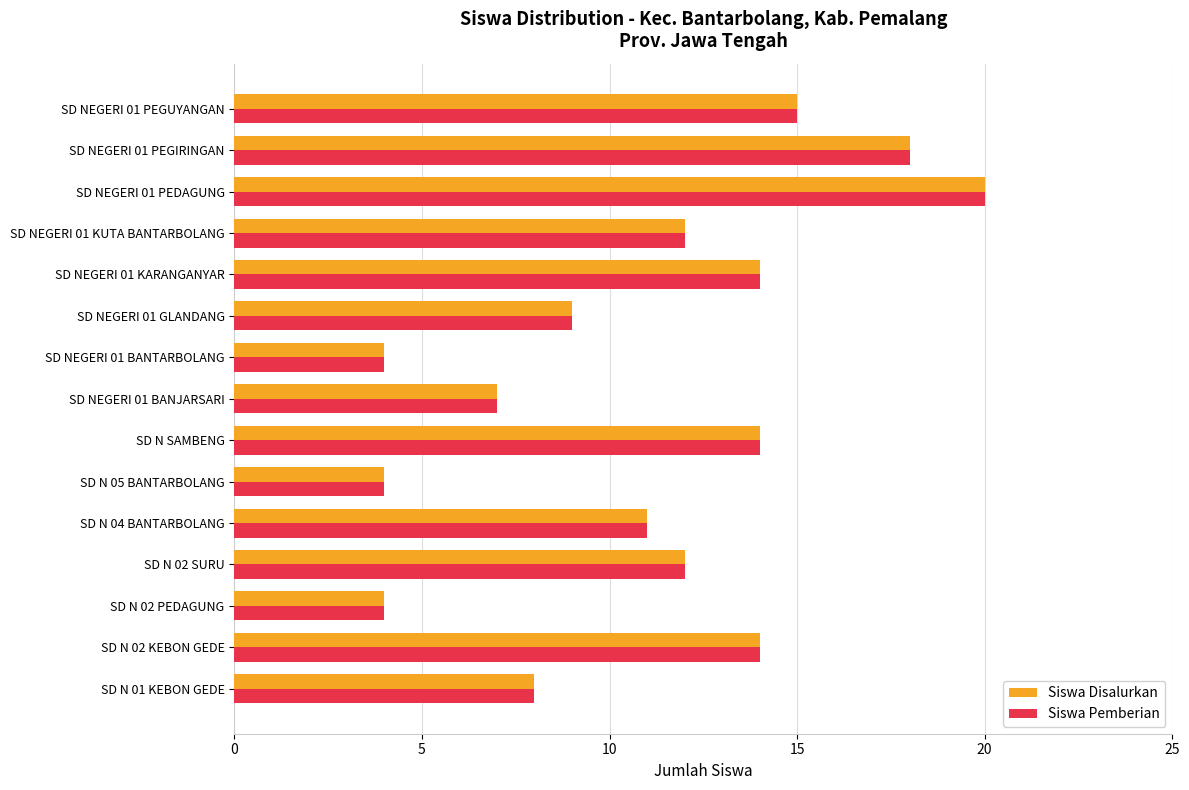

What is the sum of the Siswa Pemberian values at SD N 01 KEBON GEDE and SD N 02 PEDAGUNG?

12